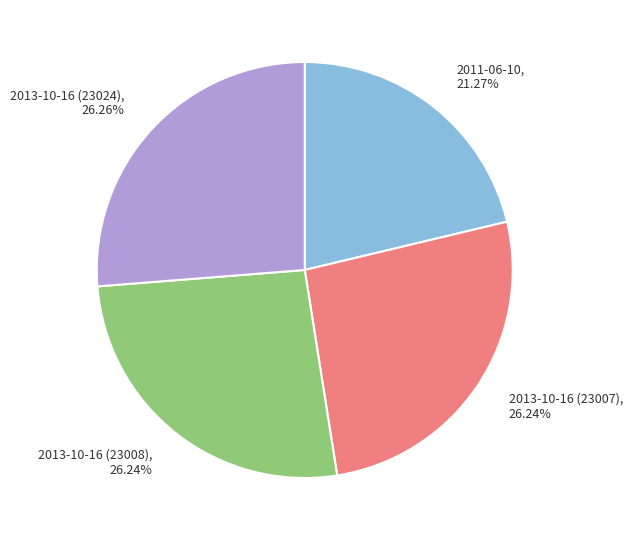

Combined, do 2013-10-16 (23024) and 2013-10-16 (23008) account for over 50%?

Yes